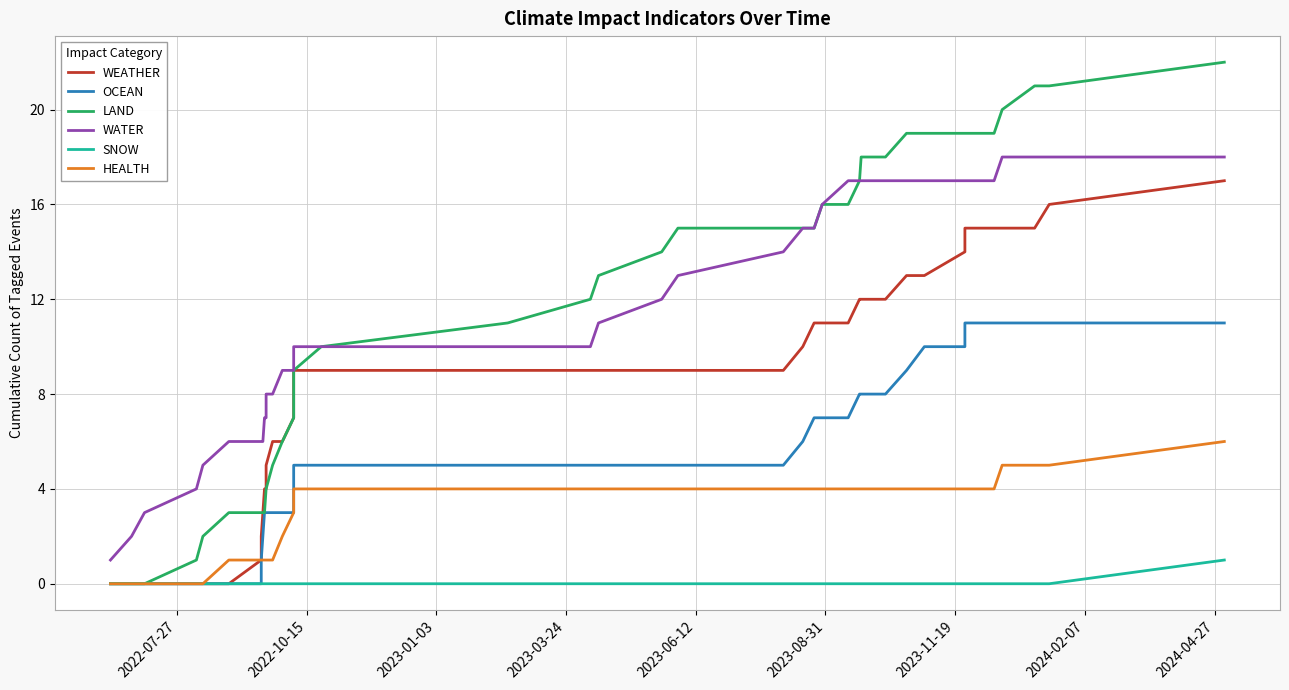

How many data points does each series have?

40